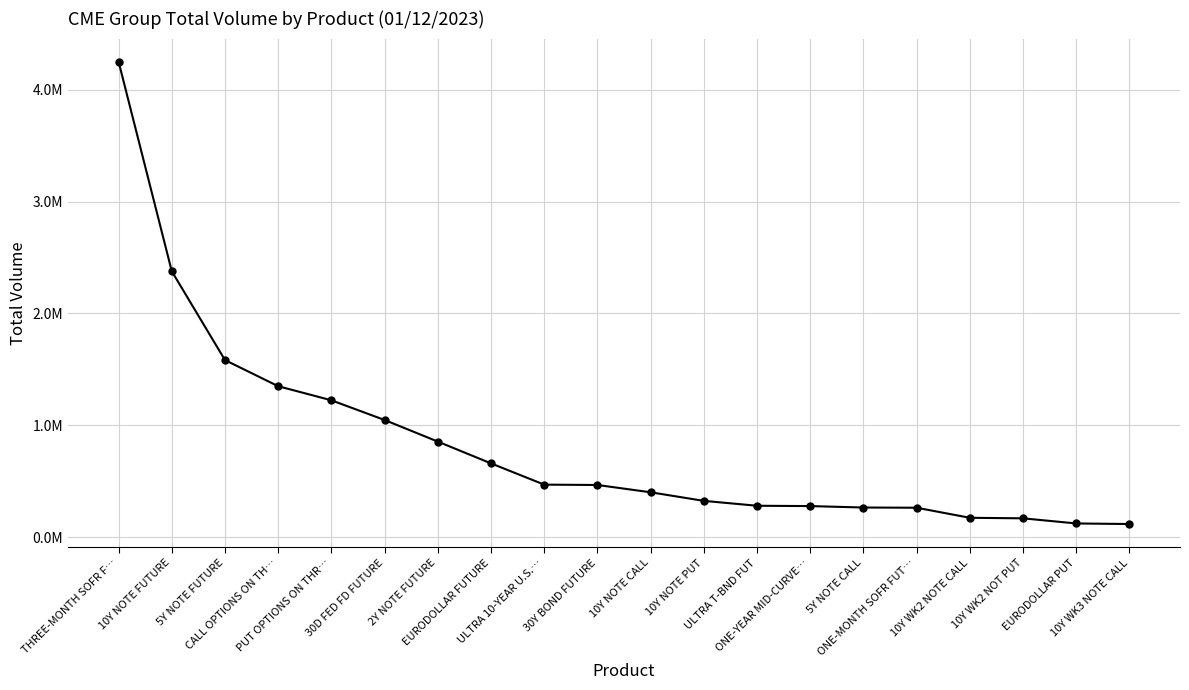

What is the sum of all values?

16696337